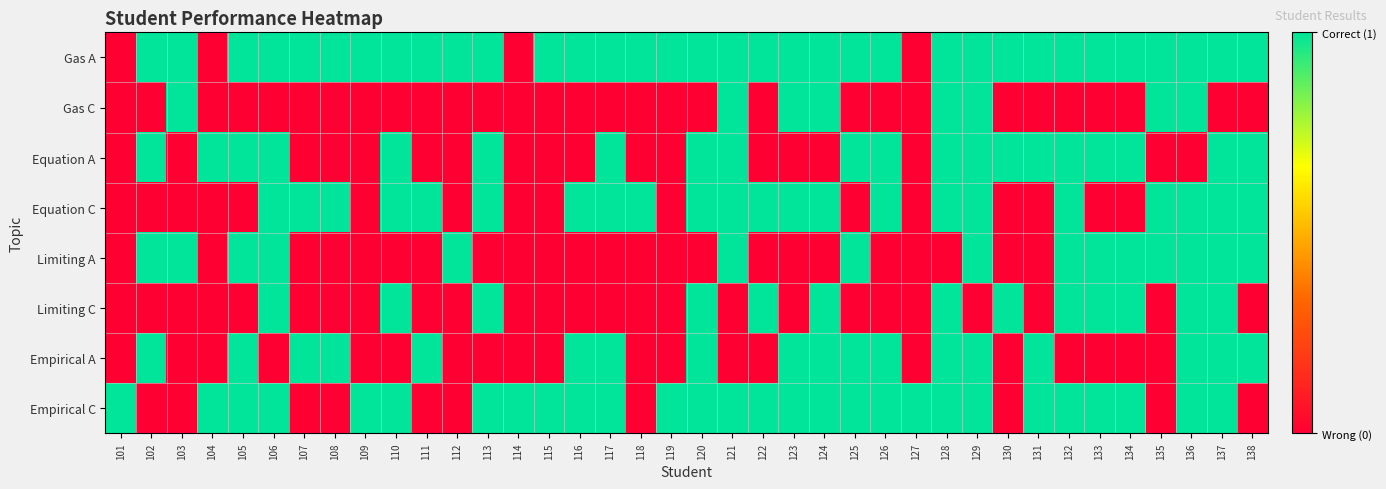

Reading left to right, list all the values displayed in this chart.

Gas A: 101=0	102=1	103=1	104=0	105=1	106=1	107=1	108=1	109=1	110=1	111=1	112=1	113=1	114=0	115=1	116=1	117=1	118=1	119=1	120=1	121=1	122=1	123=1	124=1	125=1	126=1	127=0	128=1	129=1	130=1	131=1	132=1	133=1	134=1	135=1	136=1	137=1	138=1
Gas C: 101=0	102=0	103=1	104=0	105=0	106=0	107=0	108=0	109=0	110=0	111=0	112=0	113=0	114=0	115=0	116=0	117=0	118=0	119=0	120=0	121=1	122=0	123=1	124=1	125=0	126=0	127=0	128=1	129=1	130=0	131=0	132=0	133=0	134=0	135=1	136=1	137=0	138=0
Equation A: 101=0	102=1	103=0	104=1	105=1	106=1	107=0	108=0	109=0	110=1	111=0	112=0	113=1	114=0	115=0	116=0	117=1	118=0	119=0	120=1	121=1	122=0	123=0	124=0	125=1	126=1	127=0	128=1	129=1	130=1	131=1	132=1	133=1	134=1	135=0	136=0	137=1	138=1
Equation C: 101=0	102=0	103=0	104=0	105=0	106=1	107=1	108=1	109=0	110=1	111=1	112=0	113=1	114=0	115=0	116=1	117=1	118=1	119=0	120=1	121=1	122=1	123=1	124=1	125=0	126=1	127=0	128=1	129=1	130=0	131=0	132=1	133=0	134=0	135=1	136=1	137=1	138=1
Limiting A: 101=0	102=1	103=1	104=0	105=1	106=1	107=0	108=0	109=0	110=0	111=0	112=1	113=0	114=0	115=0	116=0	117=0	118=0	119=0	120=0	121=1	122=0	123=0	124=0	125=1	126=0	127=0	128=0	129=1	130=0	131=0	132=1	133=1	134=1	135=1	136=1	137=1	138=1
Limiting C: 101=0	102=0	103=0	104=0	105=0	106=1	107=0	108=0	109=0	110=1	111=0	112=0	113=1	114=0	115=0	116=0	117=0	118=0	119=0	120=1	121=0	122=1	123=0	124=1	125=0	126=0	127=0	128=1	129=0	130=1	131=0	132=1	133=1	134=1	135=0	136=1	137=1	138=0
Empirical A: 101=0	102=1	103=0	104=0	105=1	106=0	107=1	108=1	109=0	110=0	111=1	112=0	113=0	114=0	115=0	116=1	117=1	118=0	119=0	120=1	121=0	122=0	123=1	124=1	125=1	126=1	127=0	128=1	129=1	130=0	131=1	132=0	133=0	134=0	135=0	136=1	137=1	138=1
Empirical C: 101=1	102=0	103=0	104=1	105=1	106=1	107=0	108=0	109=1	110=1	111=0	112=0	113=1	114=1	115=1	116=1	117=1	118=0	119=1	120=1	121=1	122=1	123=1	124=1	125=1	126=1	127=1	128=1	129=1	130=0	131=1	132=1	133=1	134=1	135=0	136=1	137=1	138=0